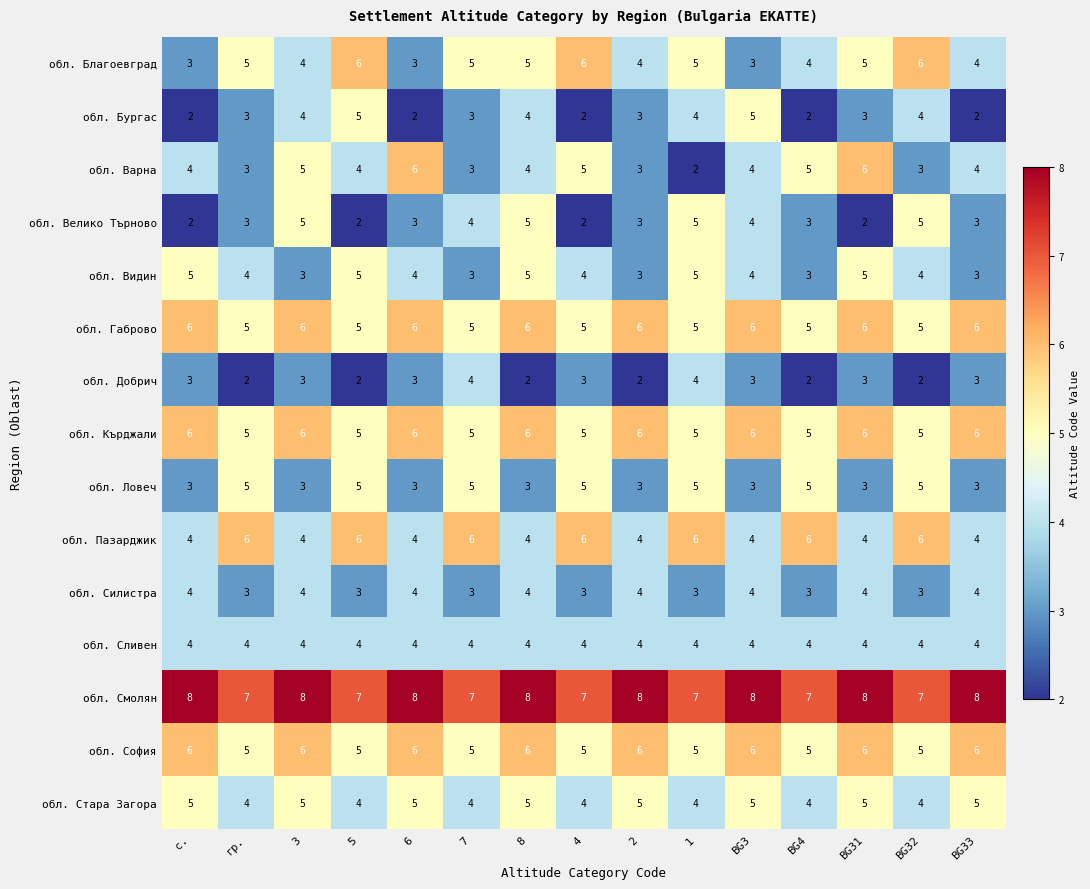

What is the difference between the maximum and minimum values in the обл. Велико Търново series?

3